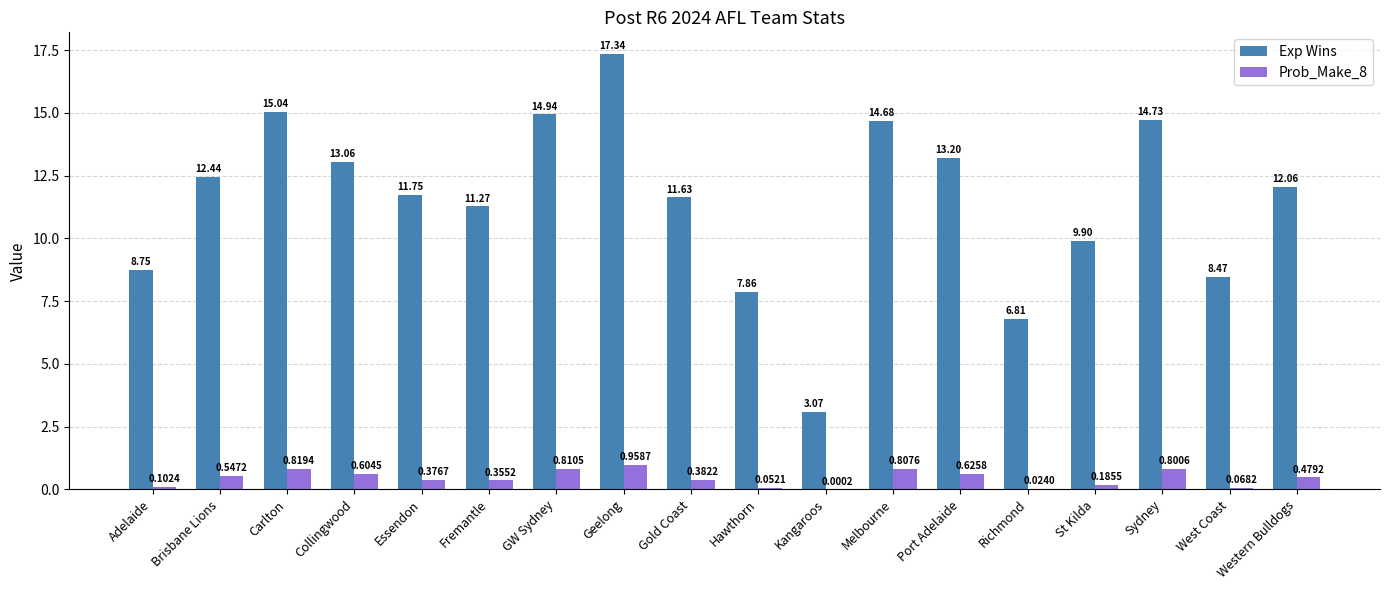

Which category has the highest value in the Exp Wins series?

Geelong